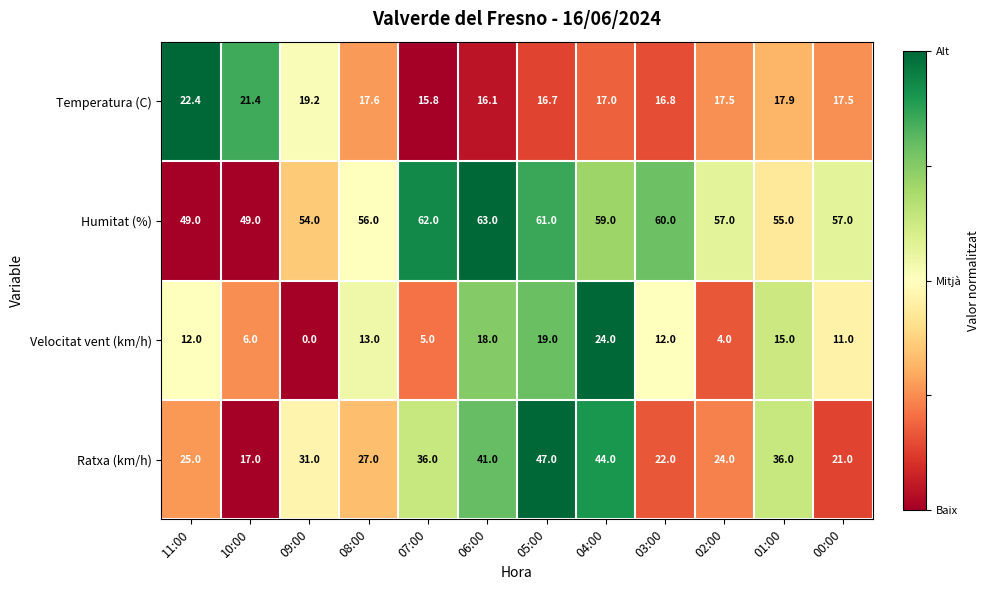

The value of Humitat (%) at 00:00 is 30.9. True or false?

False